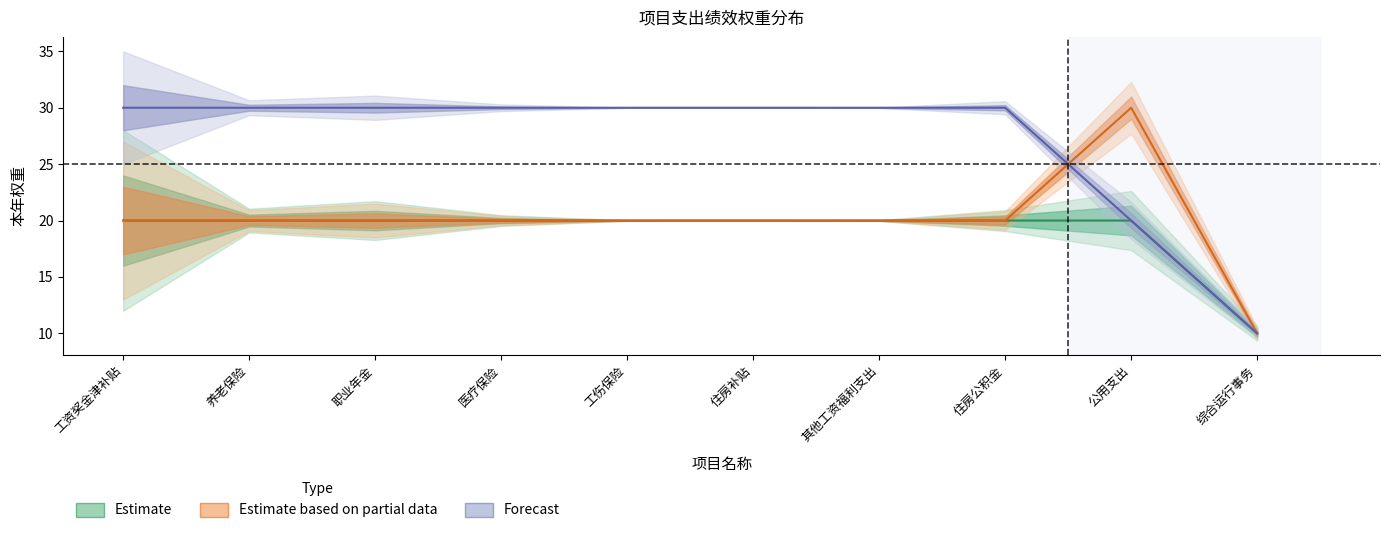

Which series has the widest spread of values?

Estimate based on partial data